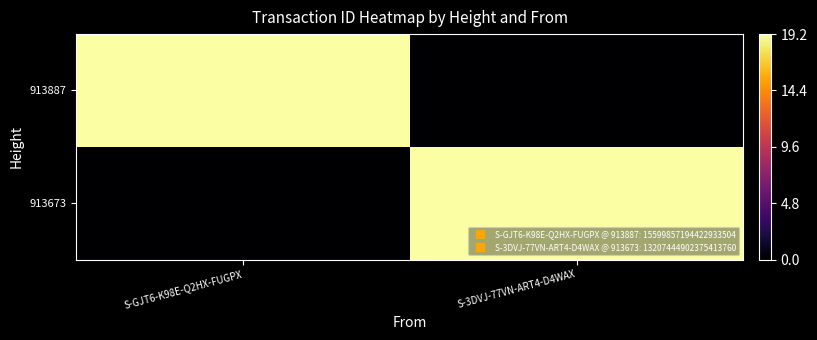

At which category does the chart reach its minimum across all series?

S-3DVJ-77VN-ART4-D4WAX